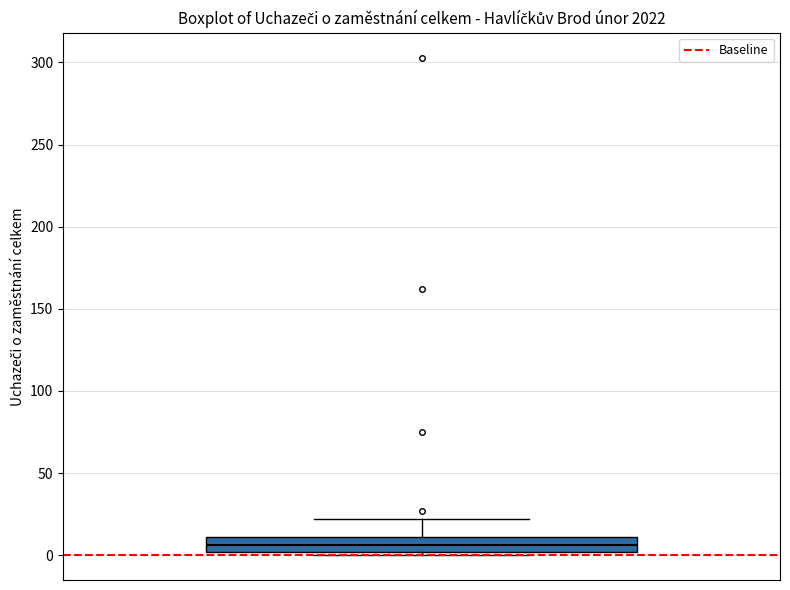

Read this box plot against the y-axis: the position of the median line, the range covered by the box, and the ends of both whiskers. The values are not printed on the chart, so give them approximately, as read against the axis.

median 5, box 0 to 10, whiskers 0 (just below the box's lower edge) to 20